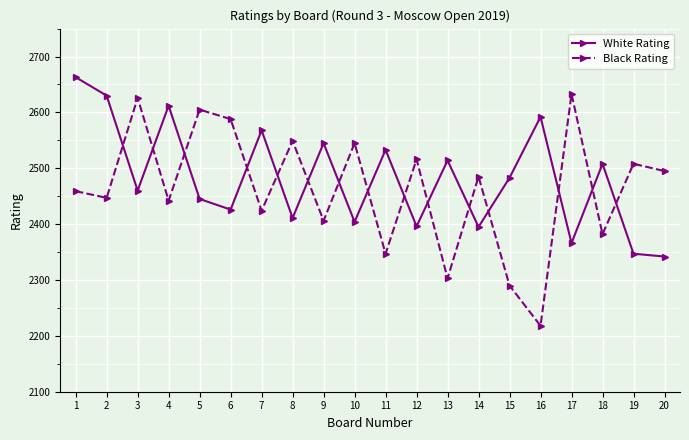

What is the value of the Black Rating point at the 9th from the left?

2406